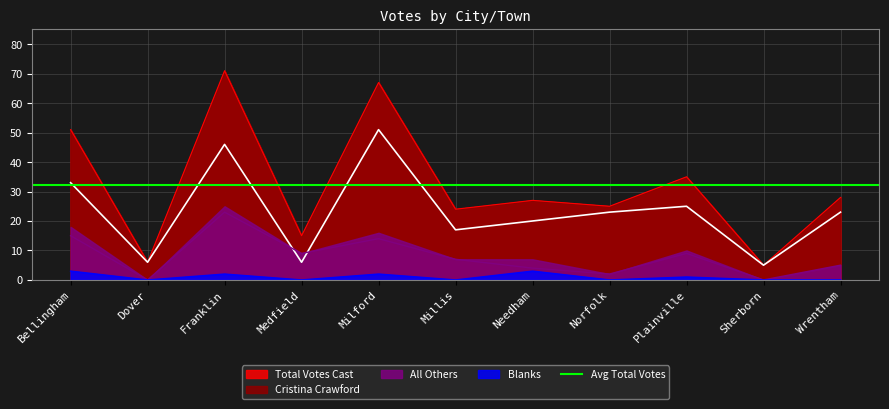

True or false: All Others and Cristina Crawford intersect in this chart.

True